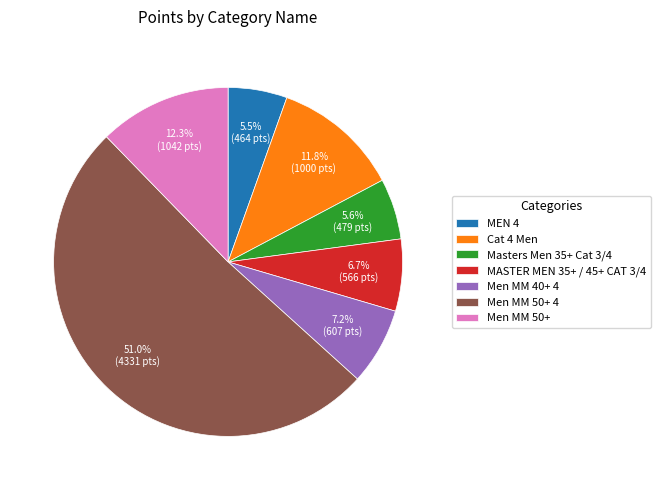

Does any single category account for the majority?

Yes